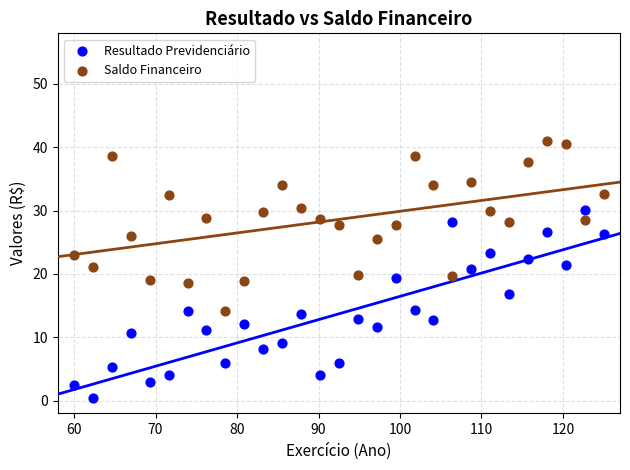

What are all the series names shown in the legend?

Resultado Previdenciário, Saldo Financeiro